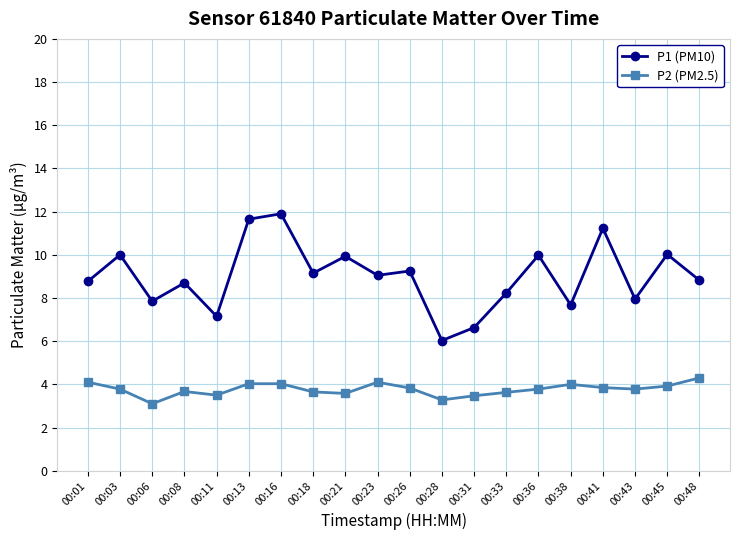

Which series has the largest total across all categories?

P1 (PM10)